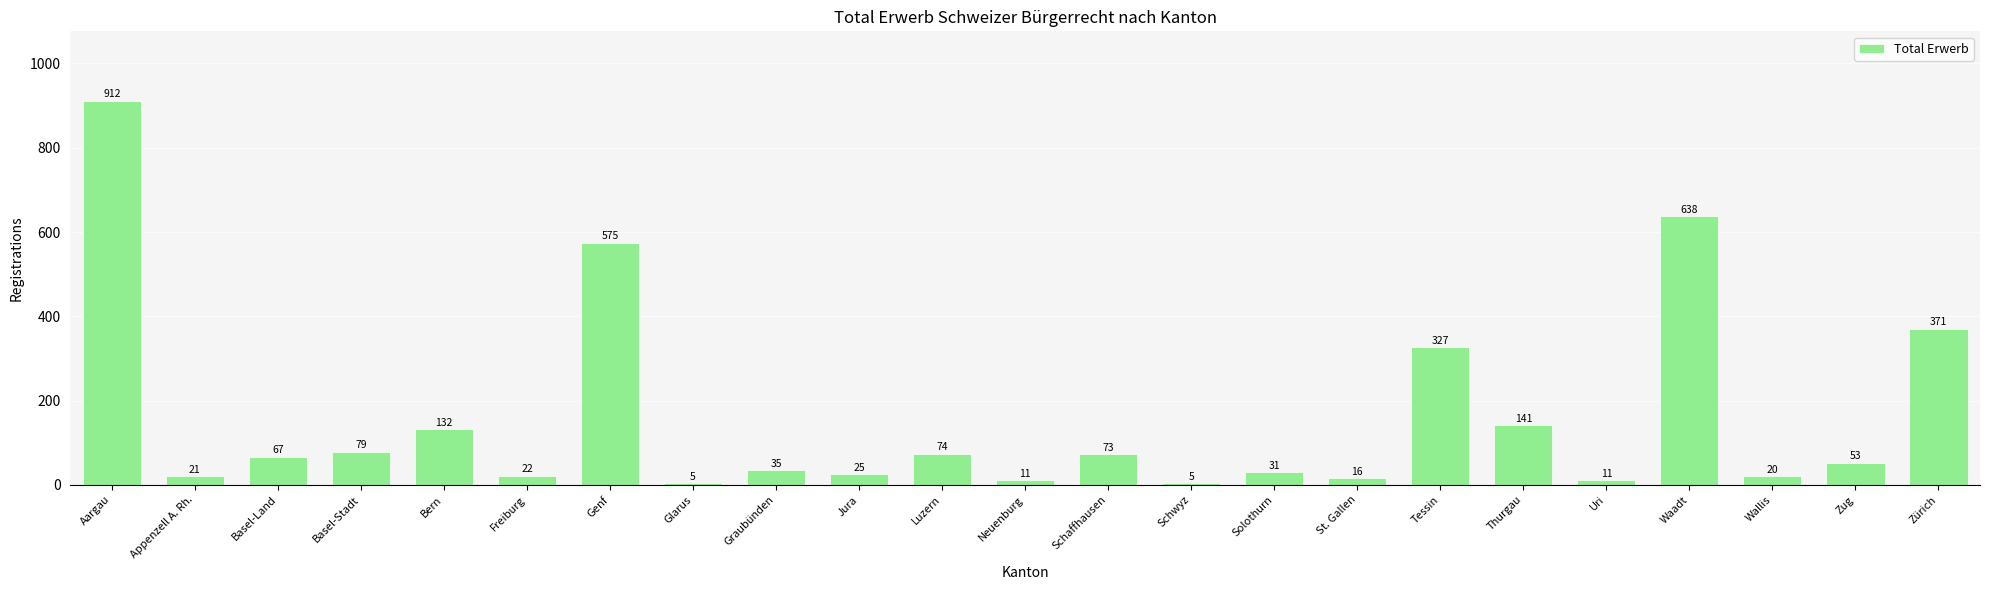

Reading right to left, transcribe all the data shown in this chart.

Zürich=371	Zug=53	Wallis=20	Waadt=638	Uri=11	Thurgau=141	Tessin=327	St. Gallen=16	Solothurn=31	Schwyz=5	Schaffhausen=73	Neuenburg=11	Luzern=74	Jura=25	Graubünden=35	Glarus=5	Genf=575	Freiburg=22	Bern=132	Basel-Stadt=79	Basel-Land=67	Appenzell A. Rh.=21	Aargau=912